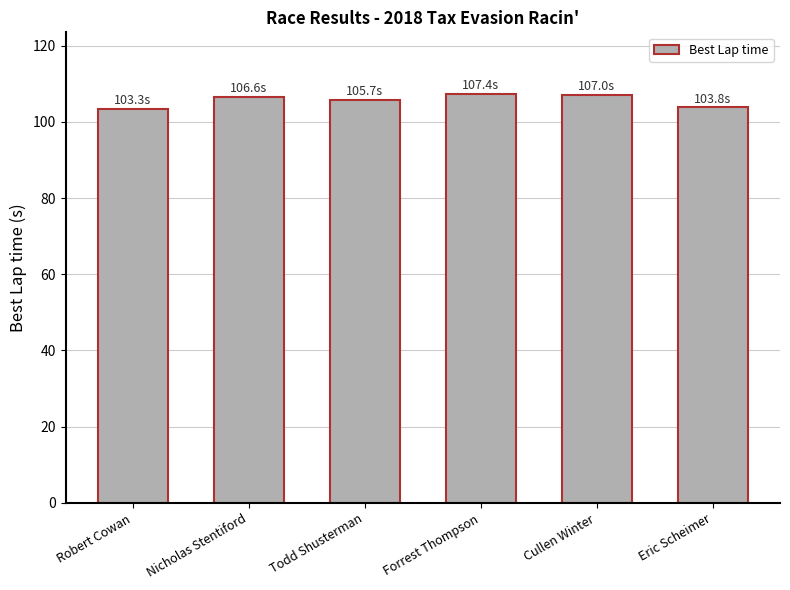

How many categories are shown in the chart?

6